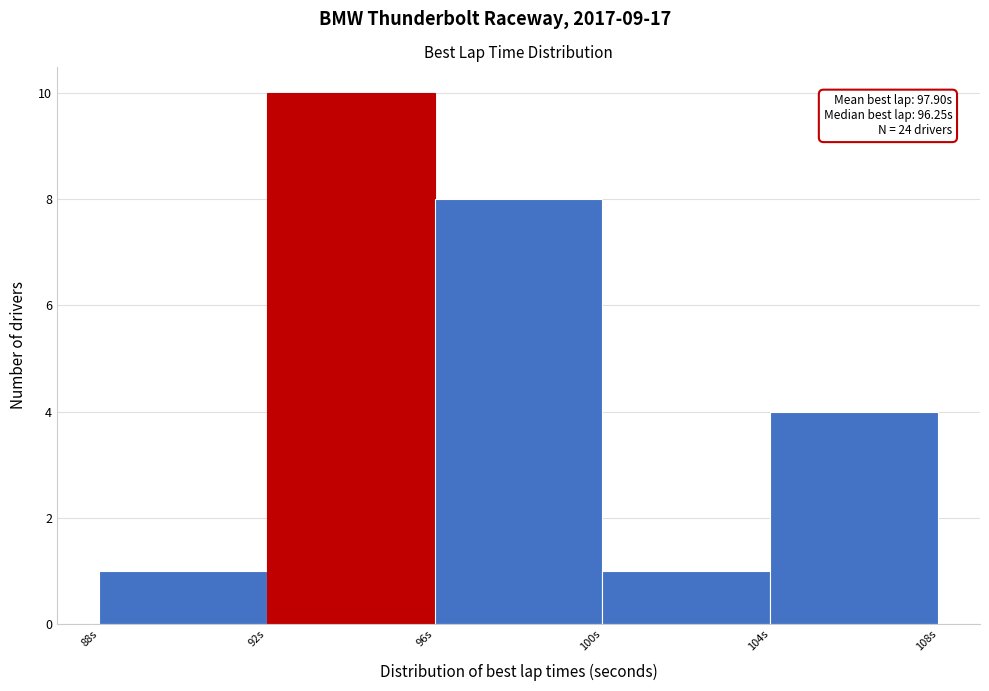

Which range on the x-axis has the tallest bar?

92 to 96